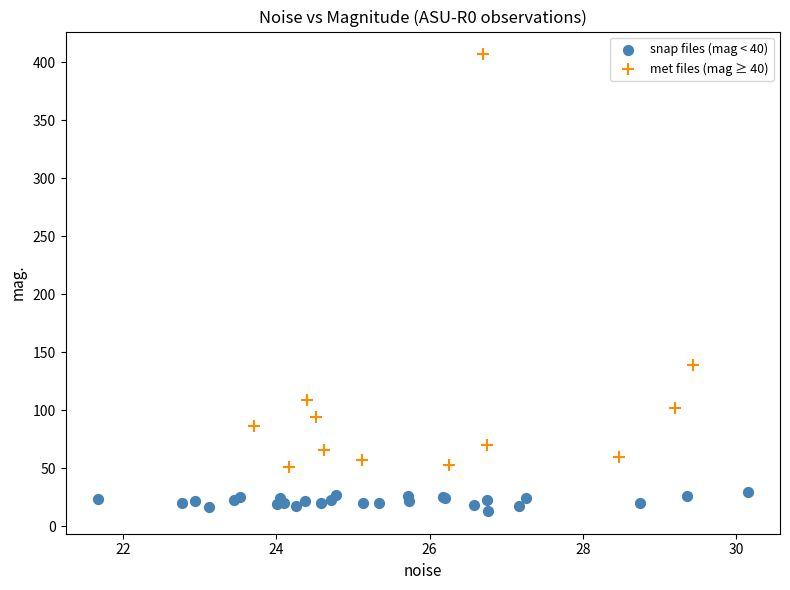

Which series contains the lowest Y value?

snap files (mag < 40)